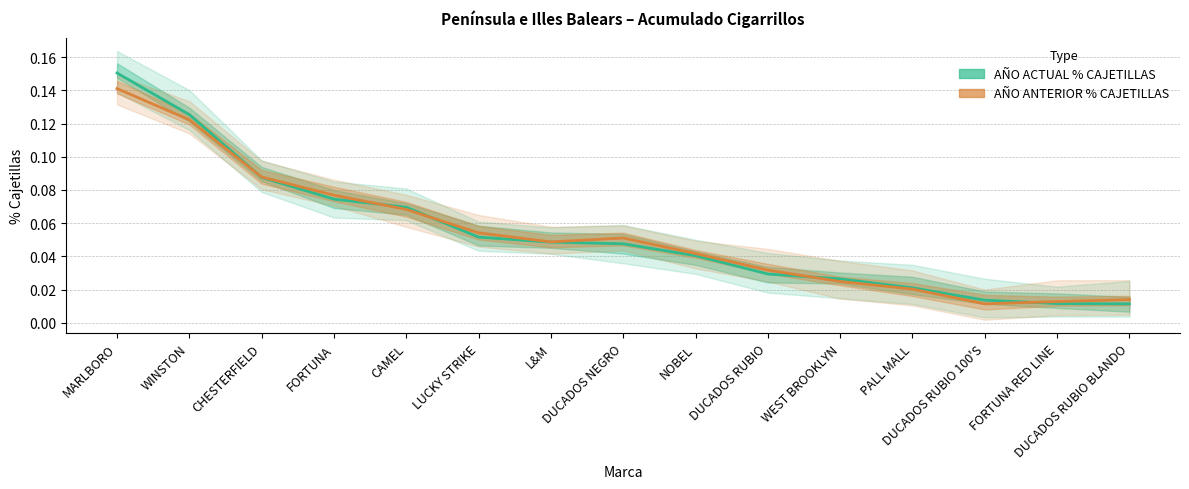

What is the label of the 2nd point from the right?

FORTUNA RED LINE